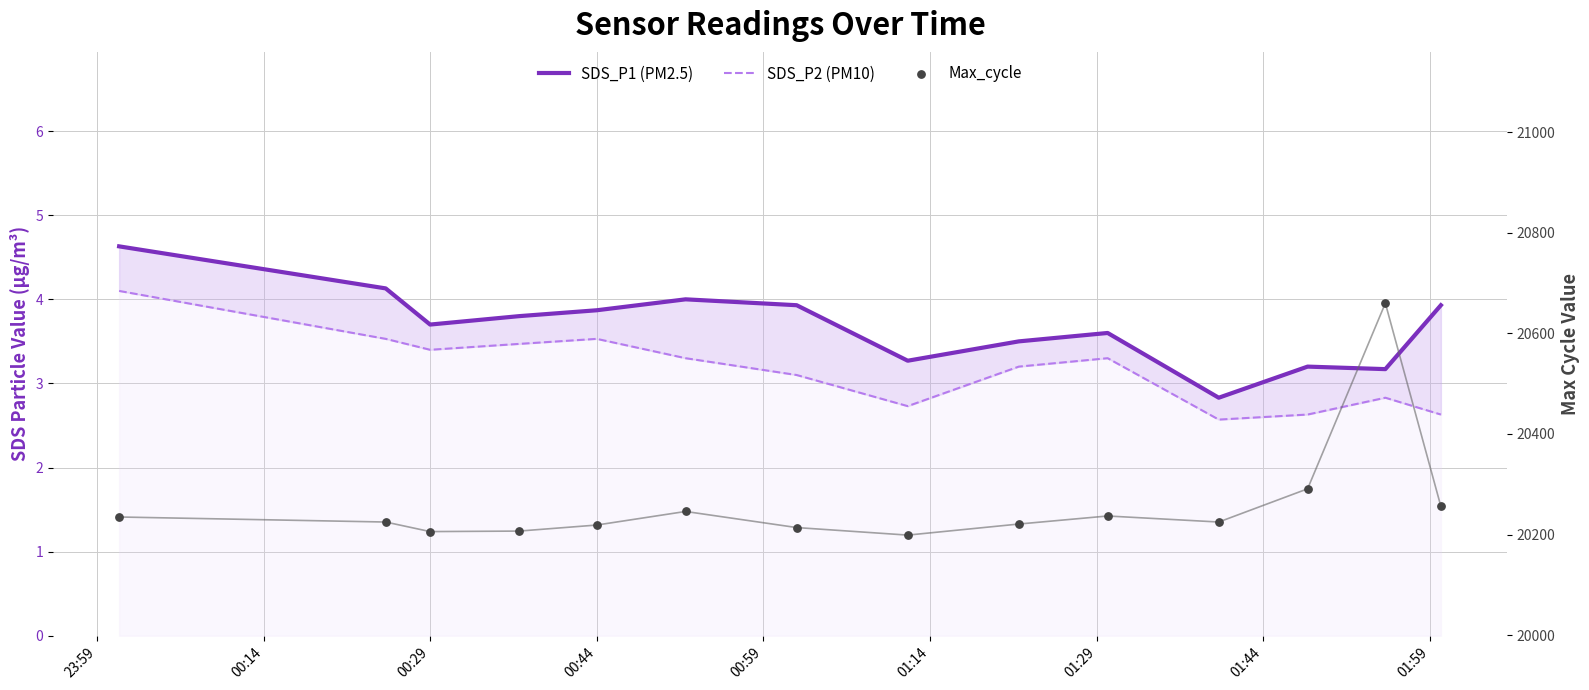

Is the value of SDS_P1 (PM2.5) at 01:44 greater than the value of Max_cycle at 13?

No